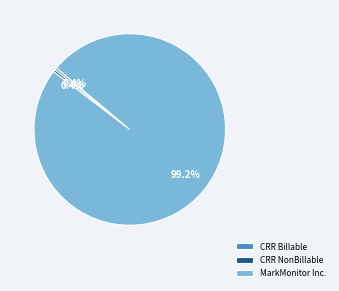

How much of the chart is everything except CRR NonBillable?

99.6%